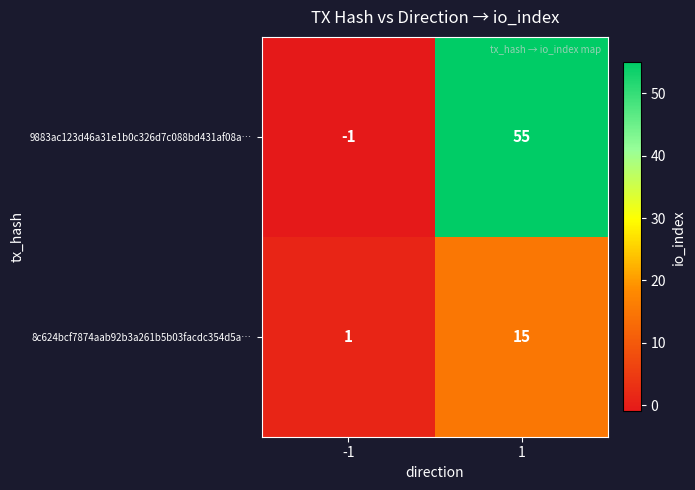

What is the difference between the 8c624bcf7874aab92b3a261b5b03facdc354d5a… values at 1 and -1?

14